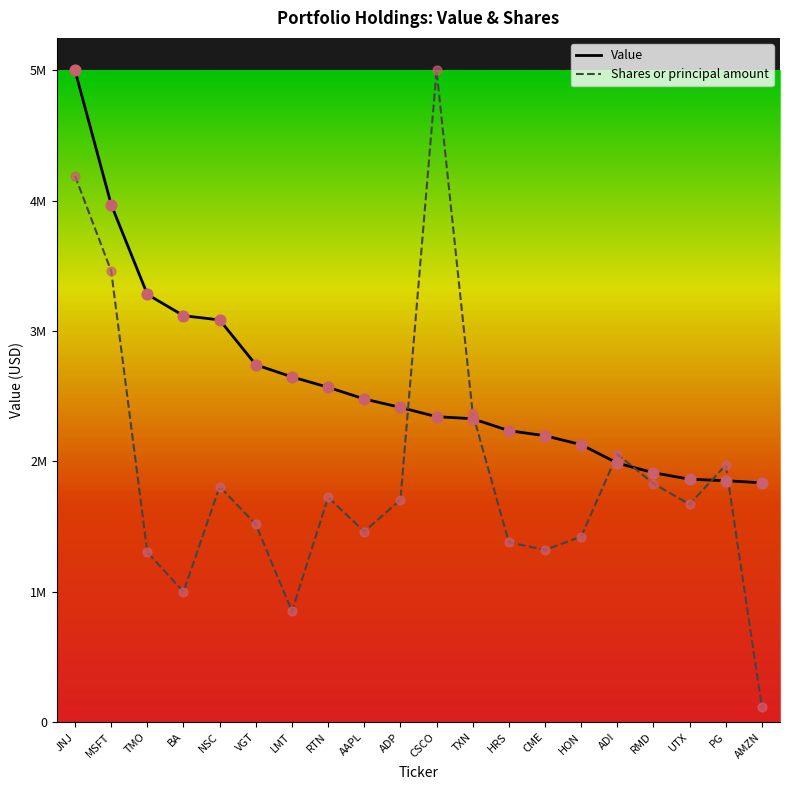

What is the total value across all series at TXN?

5079868.5